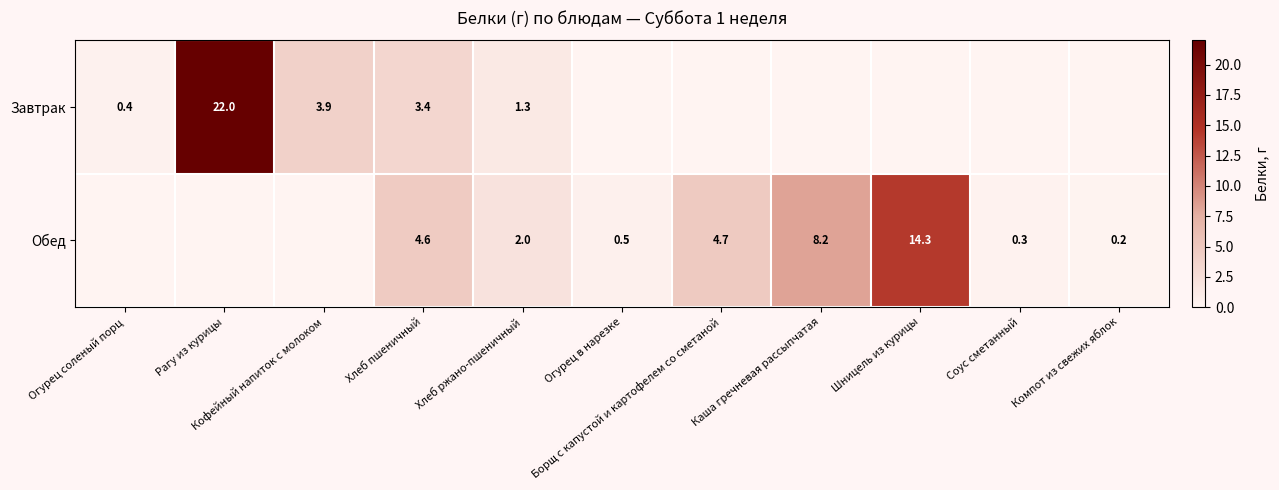

The value of Завтрак at Огурец соленый порц is 0.4. True or false?

True